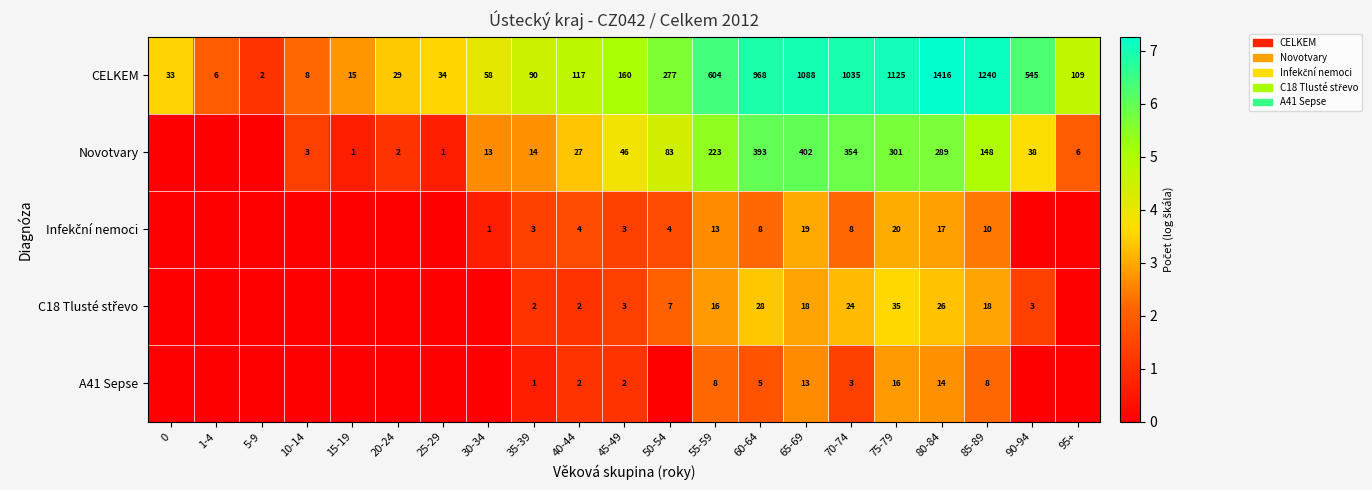

What is the difference between the maximum and minimum values in the CELKEM series?

1414